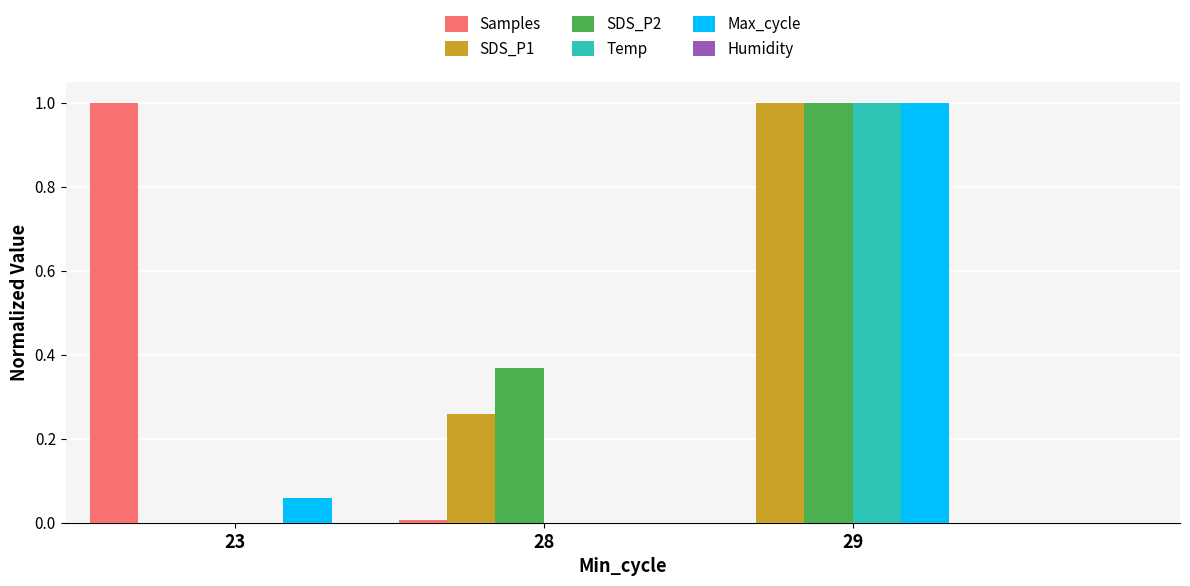

Is it true that SDS_P2 equals 0.0 at 23?

True